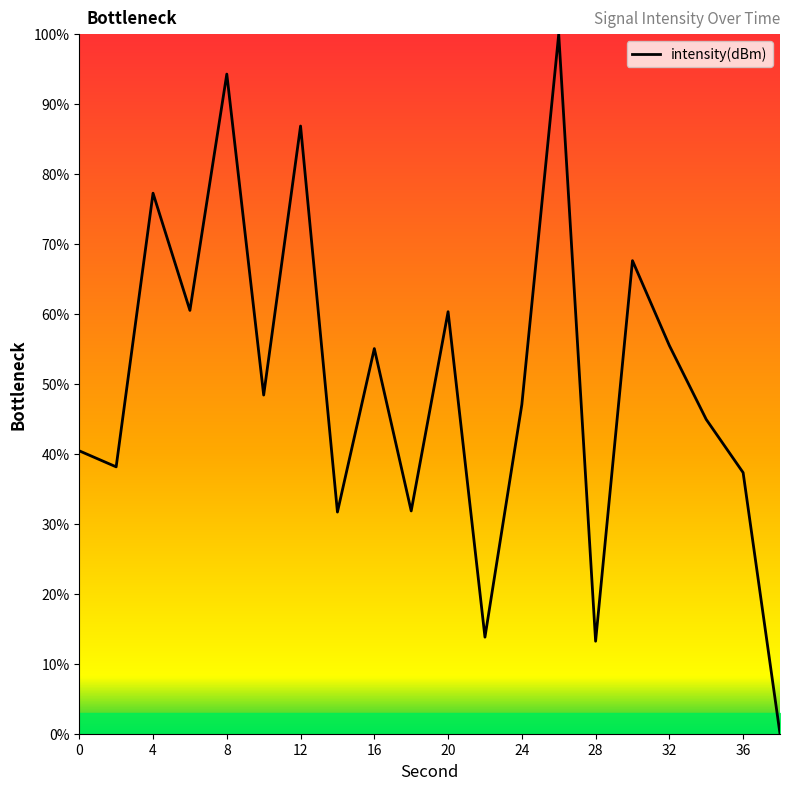

What is the difference between the maximum and minimum values?

100.0